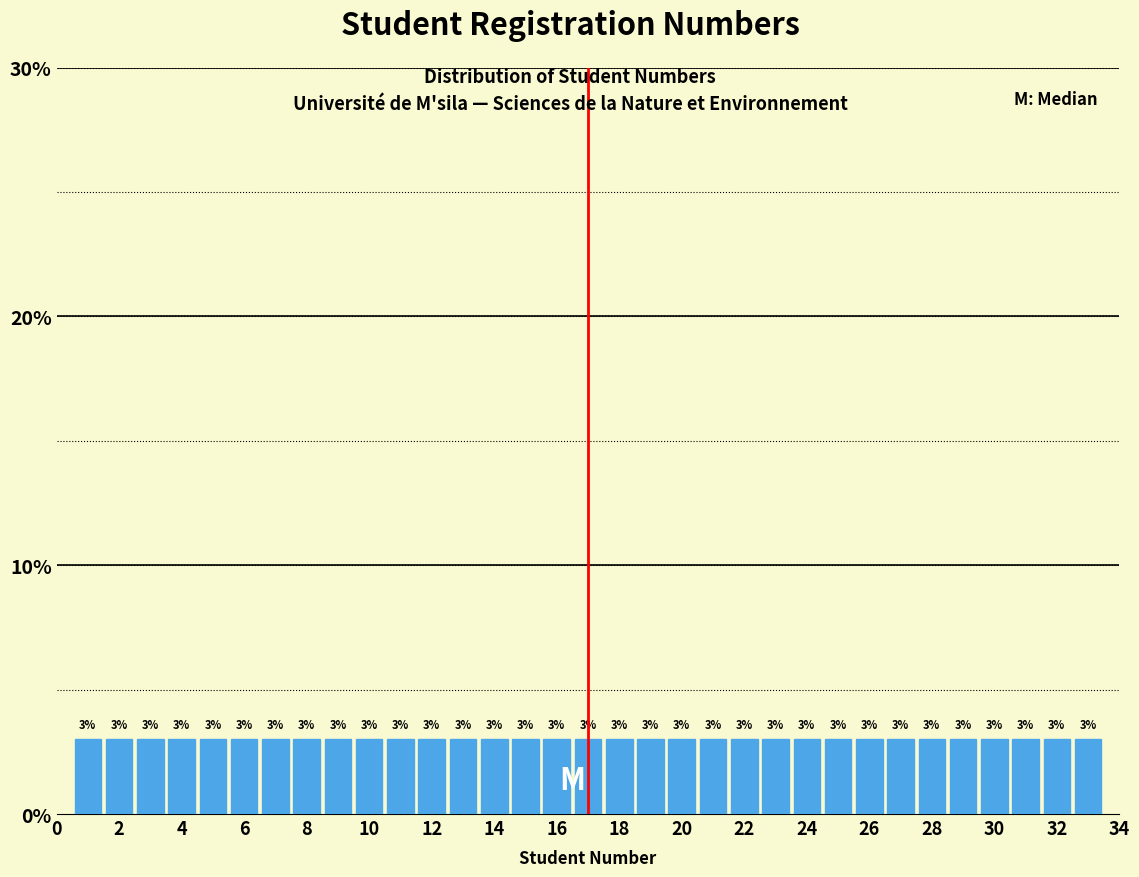

What is the height of the bar covering 10.5 to 11.5 on the x-axis? The bar edges are not printed on the chart, so give them approximately, as read against the axis.

3